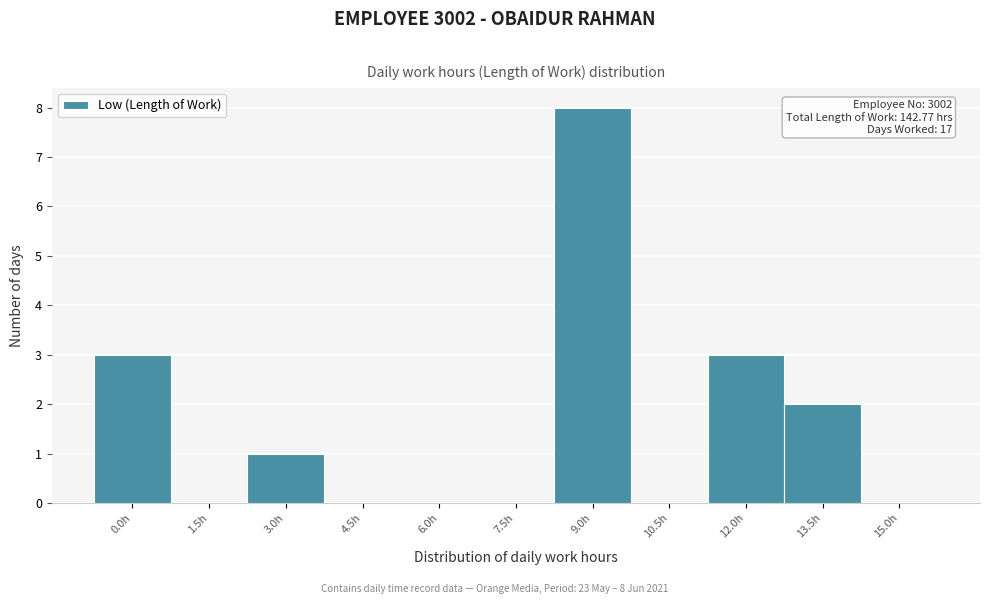

Reading left to right, list all the values displayed in this chart.

0.0h=3	1.5h=0	3.0h=1	4.5h=0	6.0h=0	7.5h=0	9.0h=8	10.5h=0	12.0h=3	13.5h=2	15.0h=0